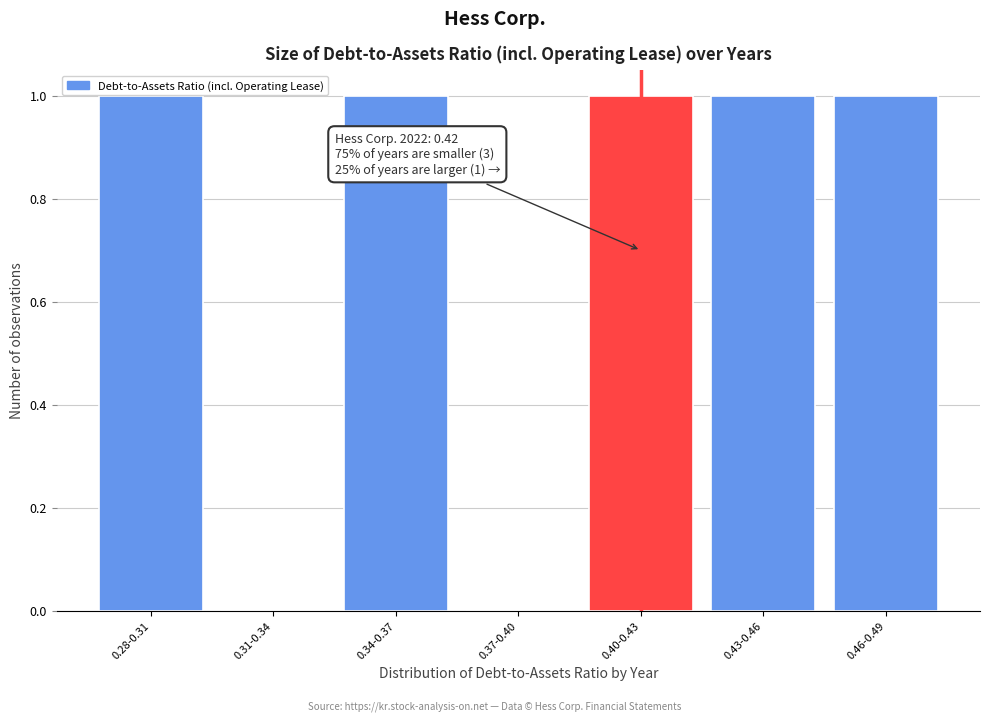

Reading left to right, extract all data points from this chart.

0.28-0.31=1	0.31-0.34=0	0.34-0.37=1	0.37-0.40=0	0.40-0.43=1	0.43-0.46=1	0.46-0.49=1